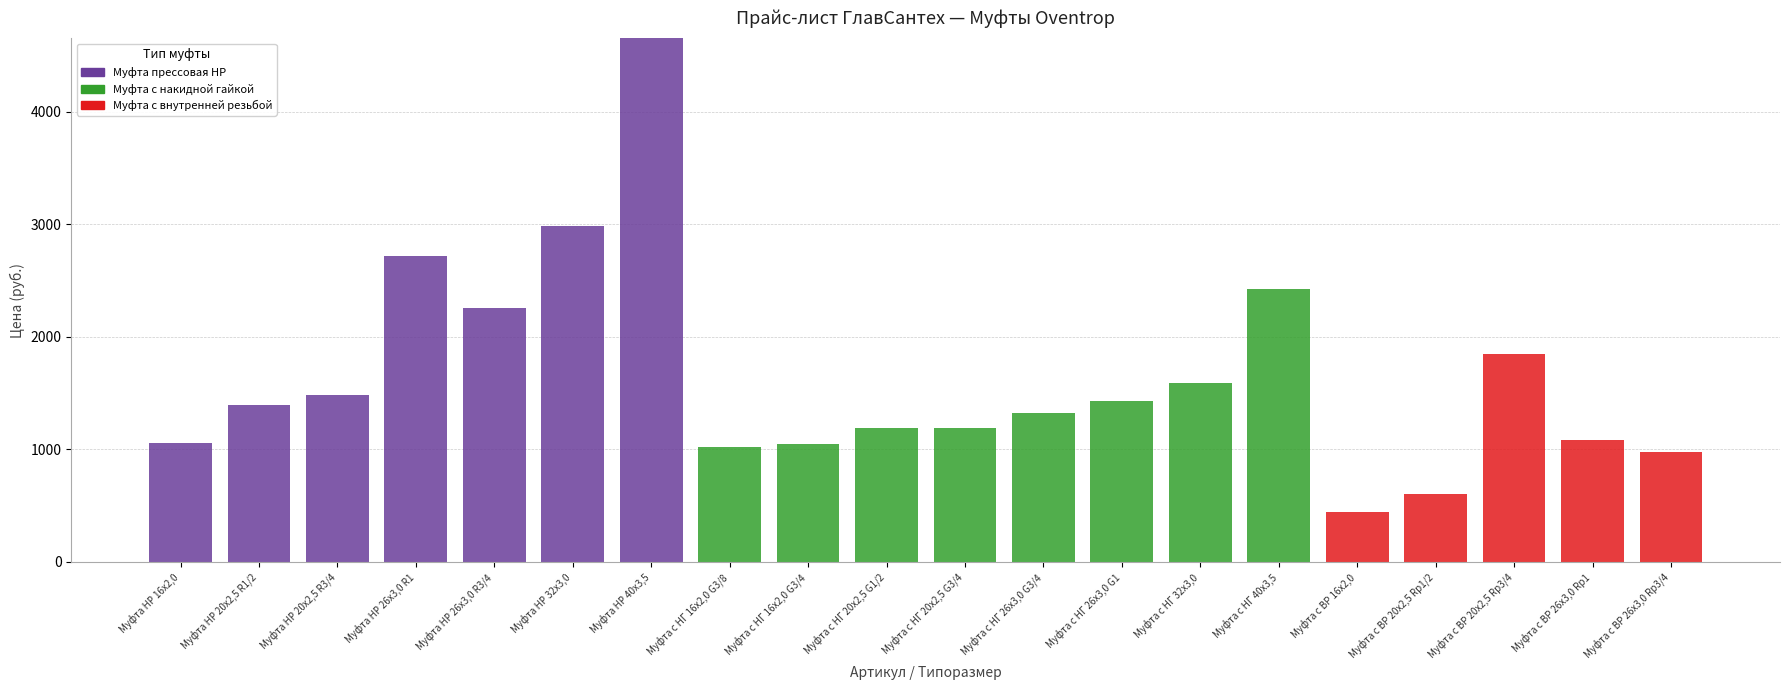

What is the total value across all series at Муфта НР 40x3,5?

4650